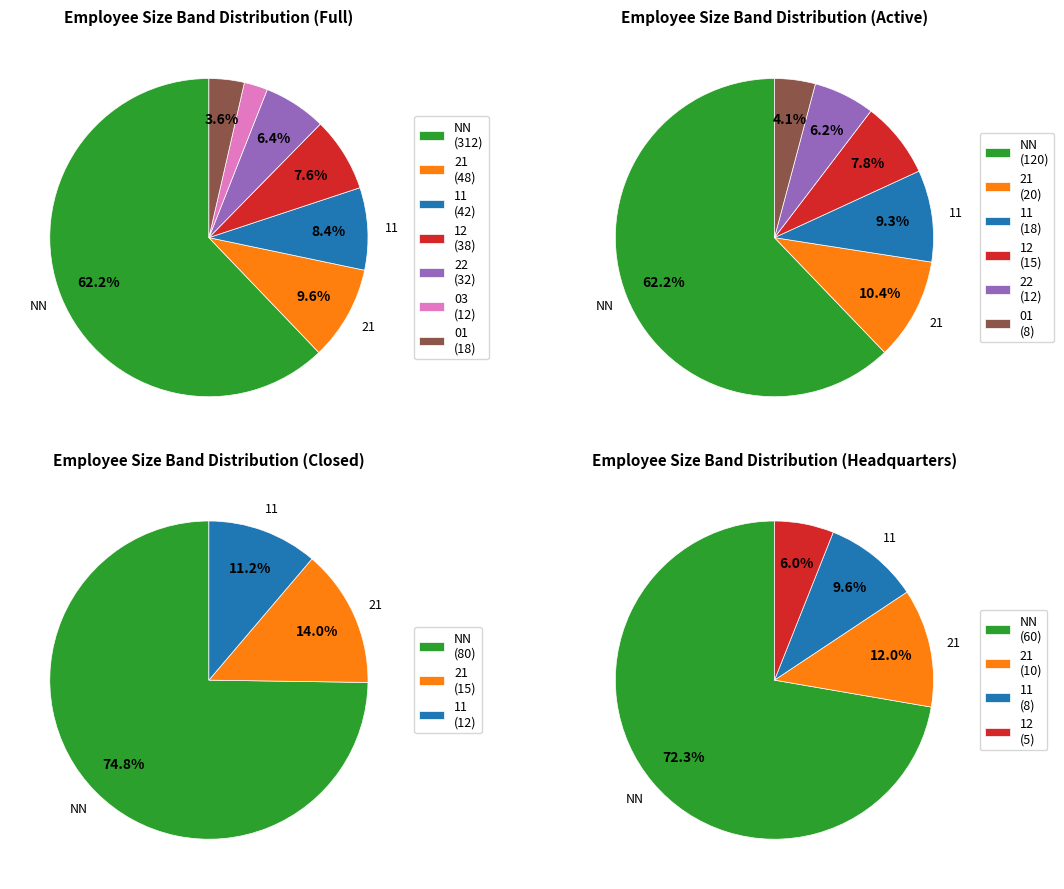

What is the majority slice?

NN